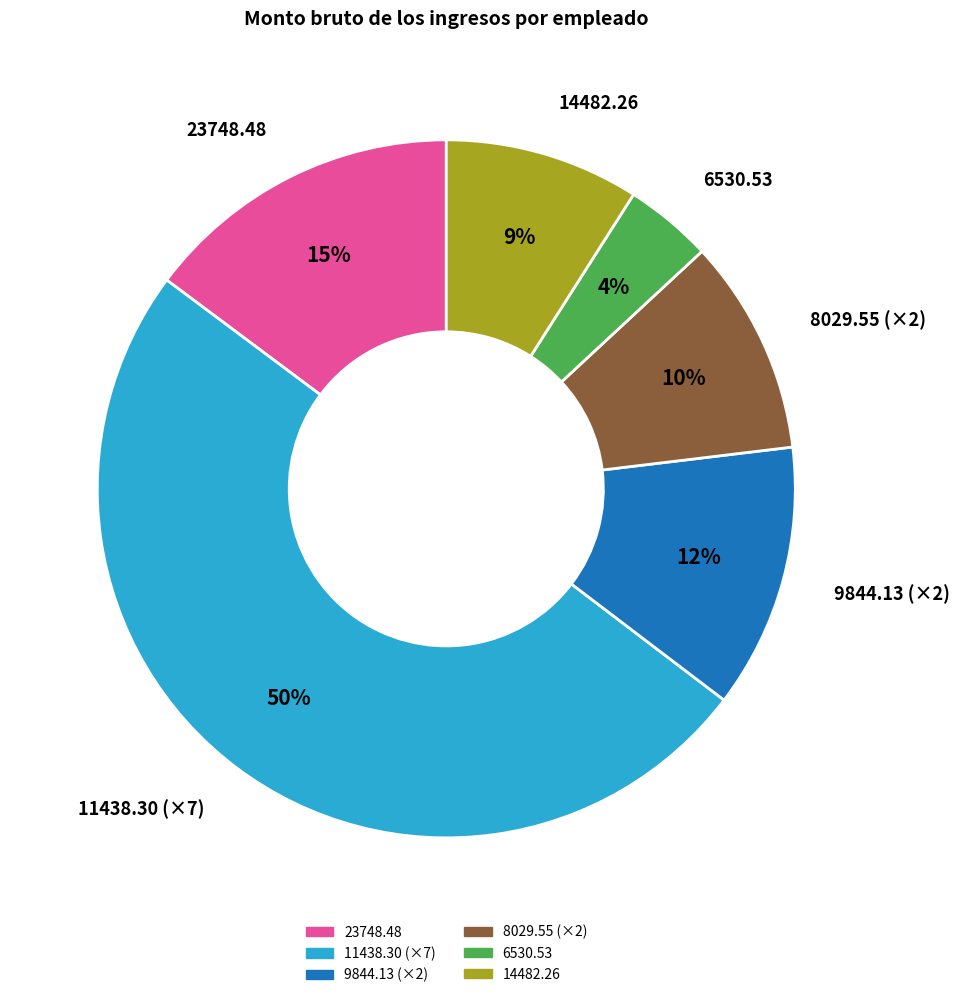

Between 11438.30 (×7) and 9844.13 (×2), which is larger?

11438.30 (×7)